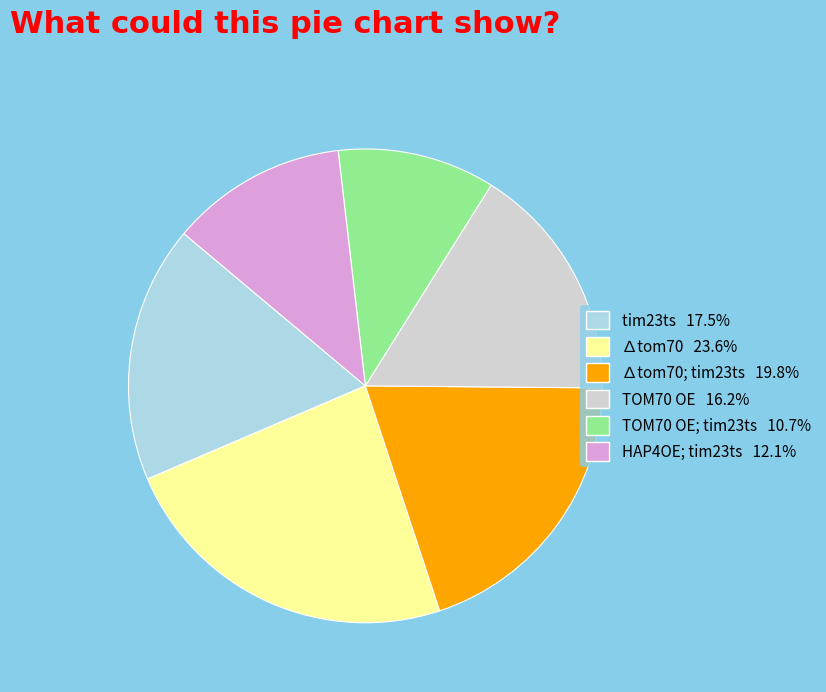

Is there a majority slice in this chart?

No